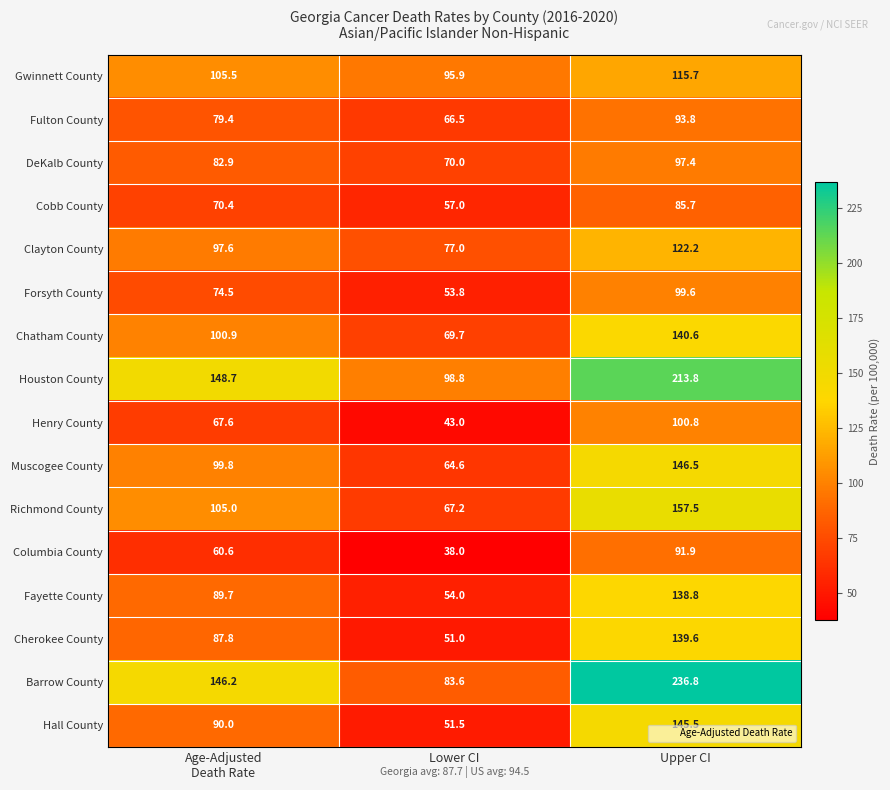

Which series changed the most between Lower CI and Upper CI?

Barrow County